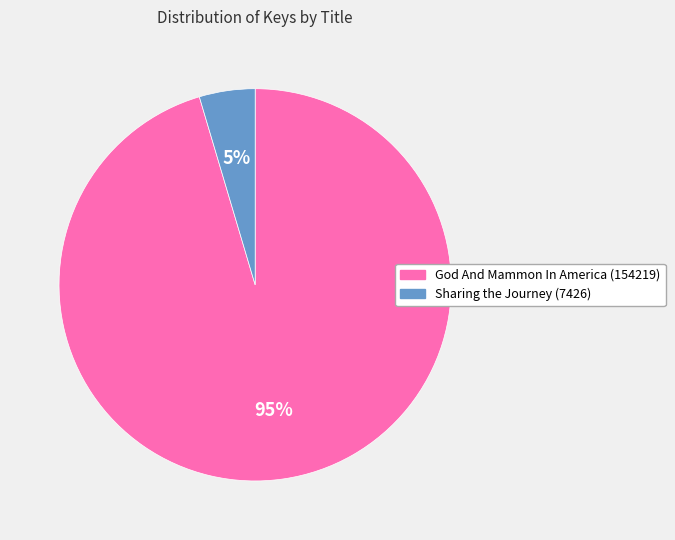

How many segments does this pie chart have?

2